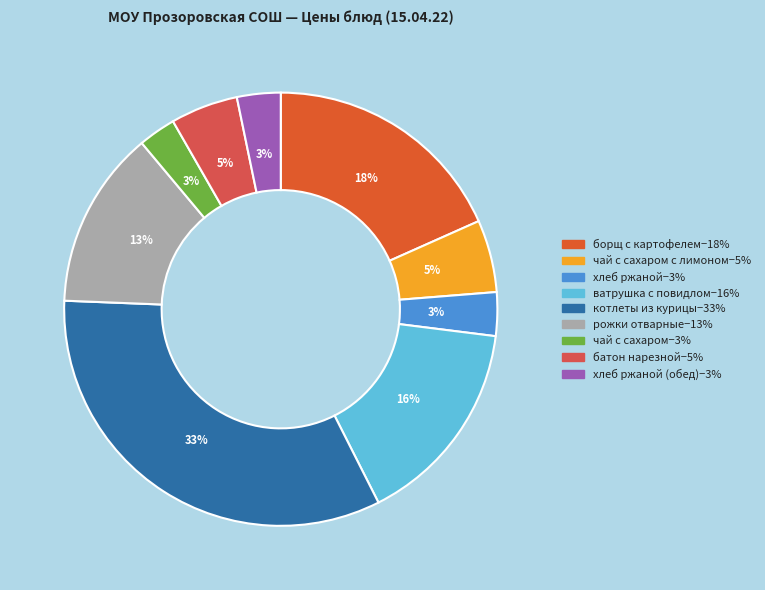

How many segments does this pie chart have?

9